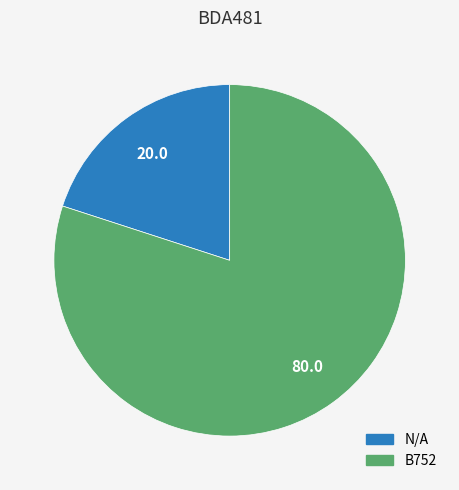

Which slice is the smallest?

N/A